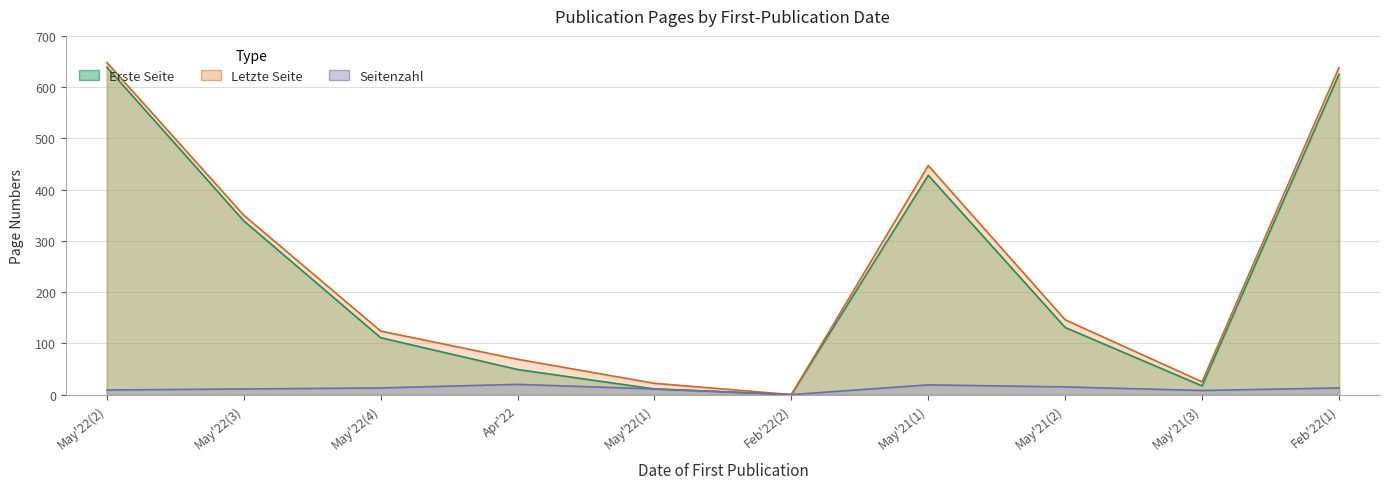

Is the value of Seitenzahl at 20.05.2022 greater than the value of Letzte Seite at 11.05.2021?

No